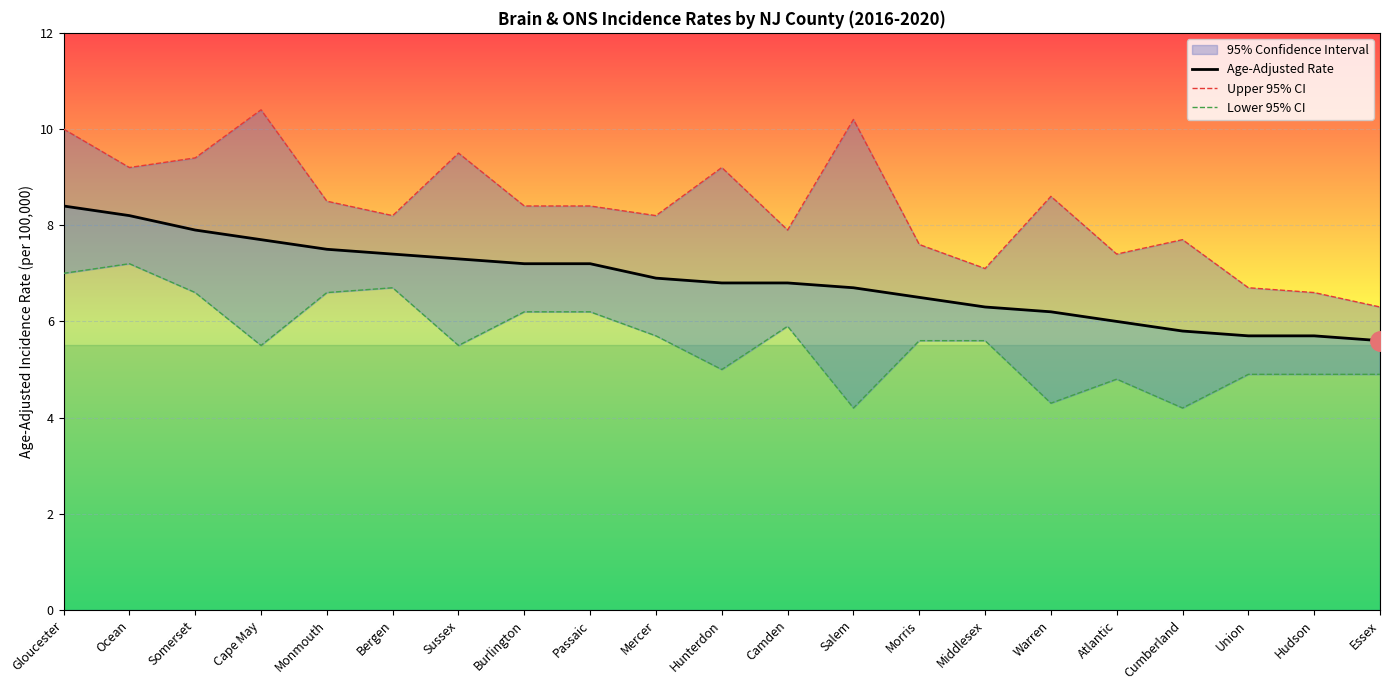

Rank the series by their maximum value, from lowest to highest.

Lower 95% CI, Age-Adjusted Rate, Upper 95% CI